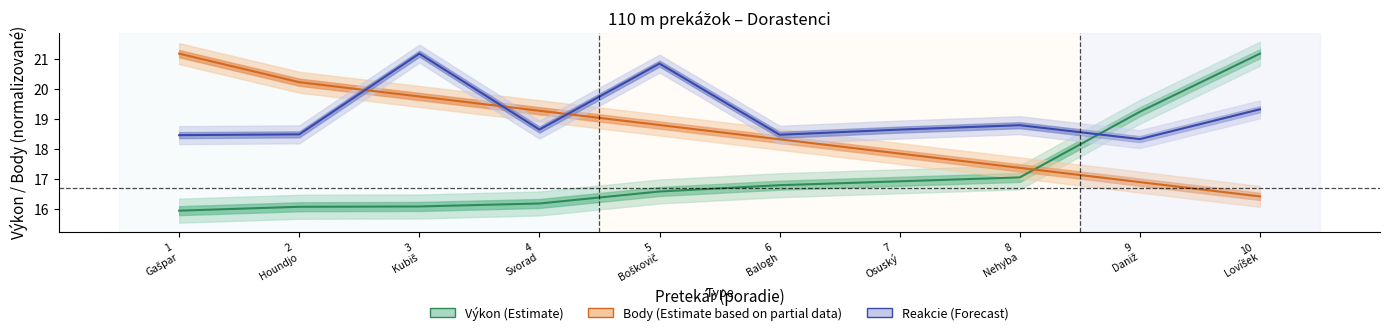

At which label is Výkon (Estimate) closest to 18?

8
Nehyba